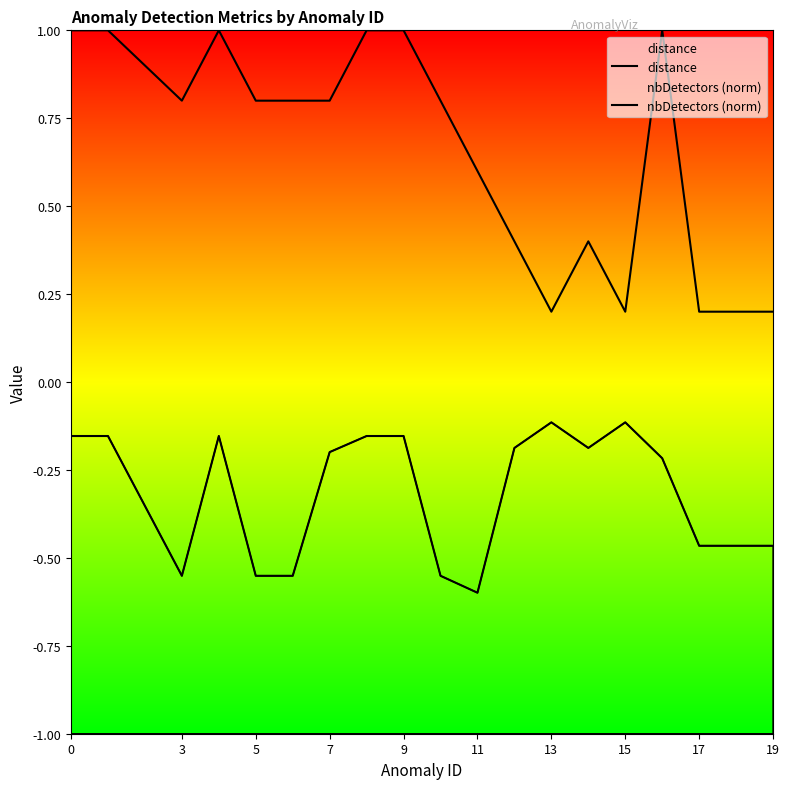

What is the difference between the nbDetectors (norm) values at 11 and 13?

0.4